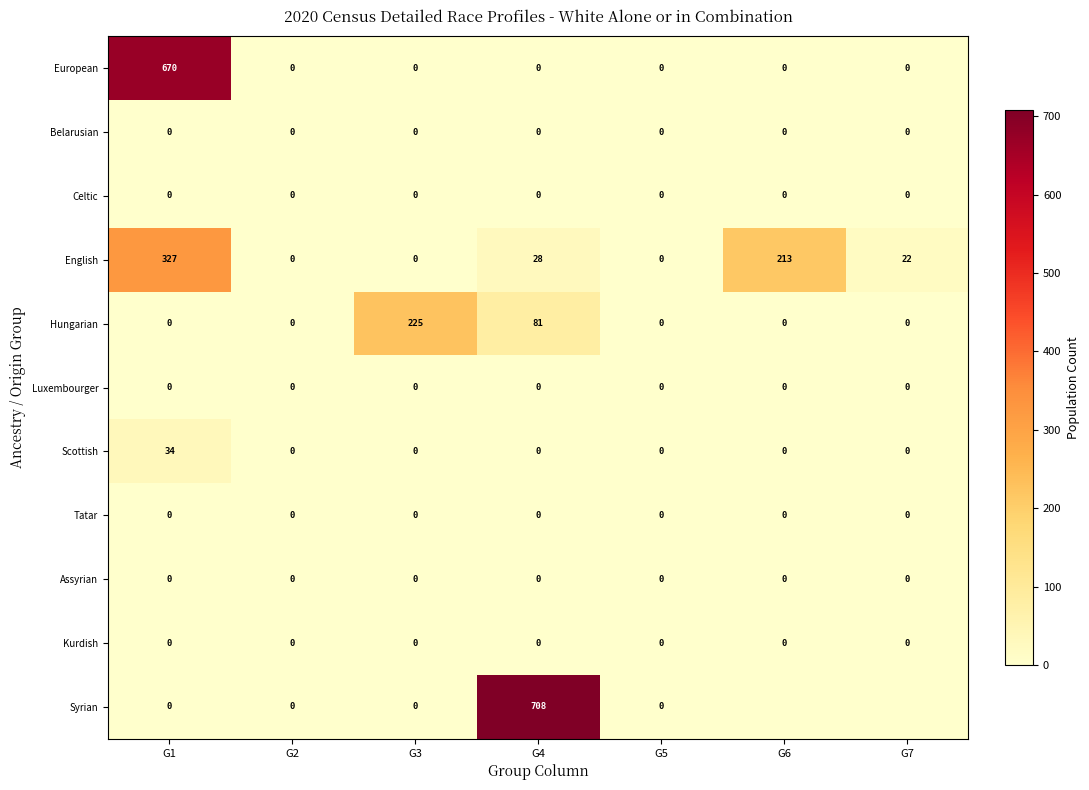

The Assyrian series shows 0 at G4. True or false?

True